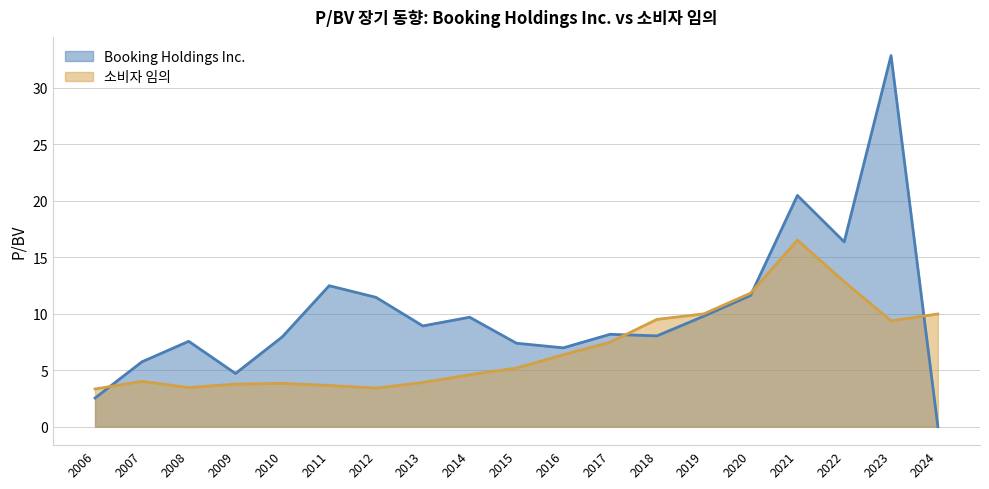

The Booking Holdings Inc. series shows 6.8 at 2009. True or false?

False